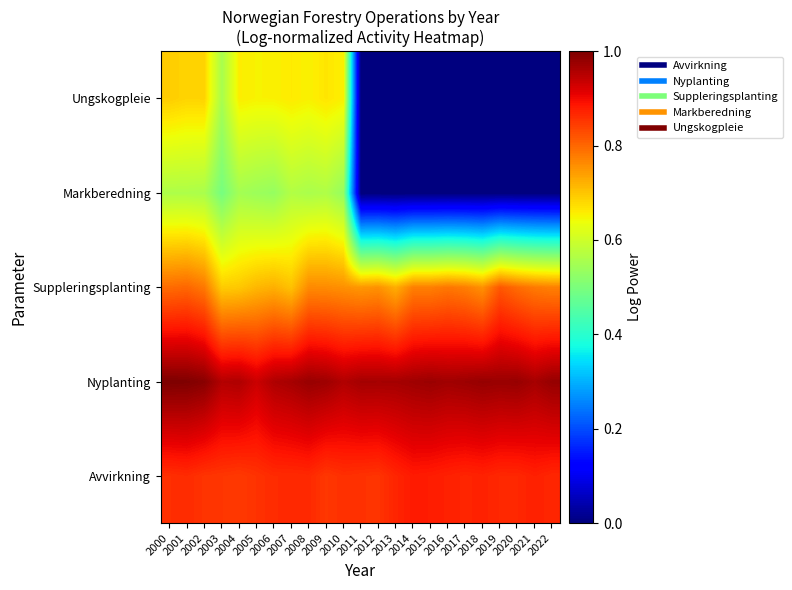

Reading right to left, extract all data points from this chart.

Avvirkning: 2022=0.9	2021=0.9	2020=0.9	2019=0.9	2018=0.9	2017=0.9	2016=0.9	2015=0.9	2014=0.9	2013=0.9	2012=0.9	2011=0.9	2010=0.9	2009=0.9	2008=0.9	2007=0.9	2006=0.9	2005=0.9	2004=0.8	2003=0.9	2002=0.9	2001=0.9	2000=0.9
Nyplanting: 2022=1.0	2021=1.0	2020=1.0	2019=1.0	2018=1.0	2017=1.0	2016=1.0	2015=1.0	2014=1.0	2013=1.0	2012=1.0	2011=1.0	2010=1.0	2009=1.0	2008=1.0	2007=1.0	2006=1.0	2005=0.9	2004=1.0	2003=1.0	2002=1.0	2001=1.0	2000=1.0
Suppleringsplanting: 2022=0.8	2021=0.8	2020=0.8	2019=0.8	2018=0.8	2017=0.8	2016=0.8	2015=0.8	2014=0.8	2013=0.7	2012=0.8	2011=0.7	2010=0.8	2009=0.8	2008=0.8	2007=0.7	2006=0.7	2005=0.7	2004=0.7	2003=0.7	2002=0.8	2001=0.8	2000=0.8
Markberedning: 2022=0.0	2021=0.0	2020=0.0	2019=0.0	2018=0.0	2017=0.0	2016=0.0	2015=0.0	2014=0.0	2013=0.0	2012=0.0	2011=0.0	2010=0.5	2009=0.6	2008=0.6	2007=0.6	2006=0.5	2005=0.5	2004=0.5	2003=0.5	2002=0.6	2001=0.6	2000=0.6
Ungskogpleie: 2022=0.0	2021=0.0	2020=0.0	2019=0.0	2018=0.0	2017=0.0	2016=0.0	2015=0.0	2014=0.0	2013=0.0	2012=0.0	2011=0.0	2010=0.7	2009=0.7	2008=0.7	2007=0.7	2006=0.7	2005=0.7	2004=0.7	2003=0.6	2002=0.7	2001=0.7	2000=0.7